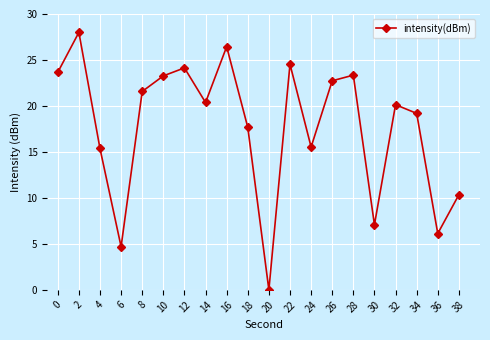

The chart shows a value of 24.1 at 12. True or false?

True